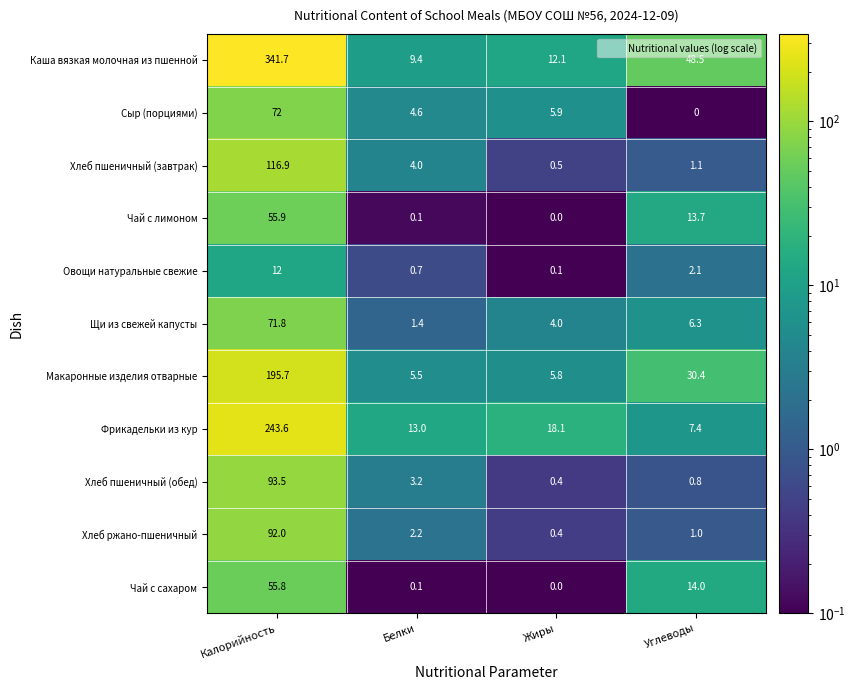

What is the minimum value for Каша вязкая молочная из пшенной?

9.4